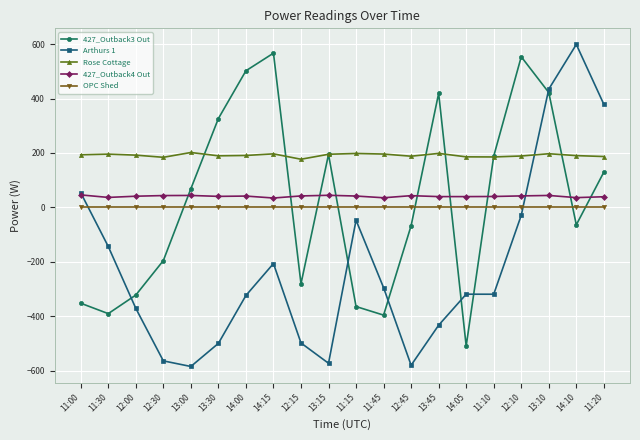

Between which two adjacent categories do Rose Cottage and Arthurs 1 first intersect?

12:10 and 13:10